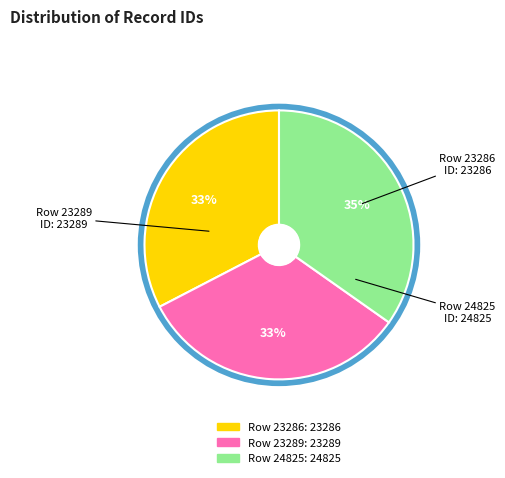

Does Row 23286 represent more than half of the total?

No